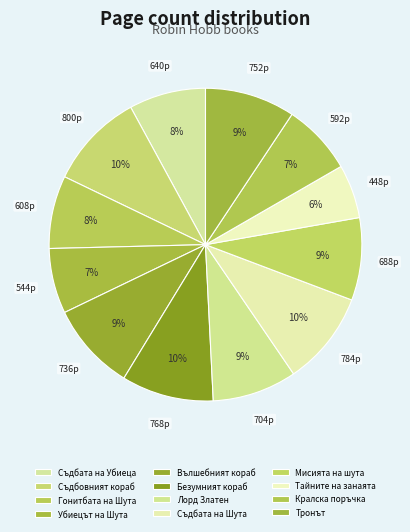

Which category has the smallest portion of the pie?

Тайните на занаята